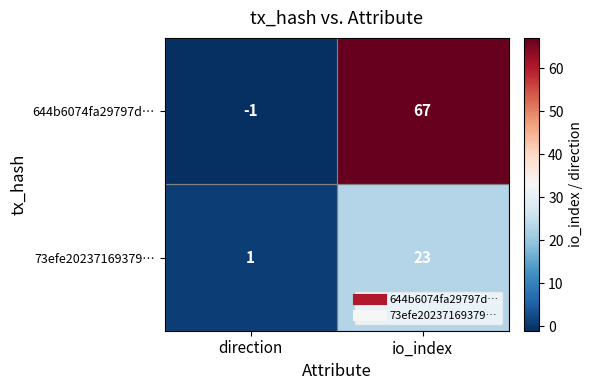

At which category is the sum across all series the highest?

io_index